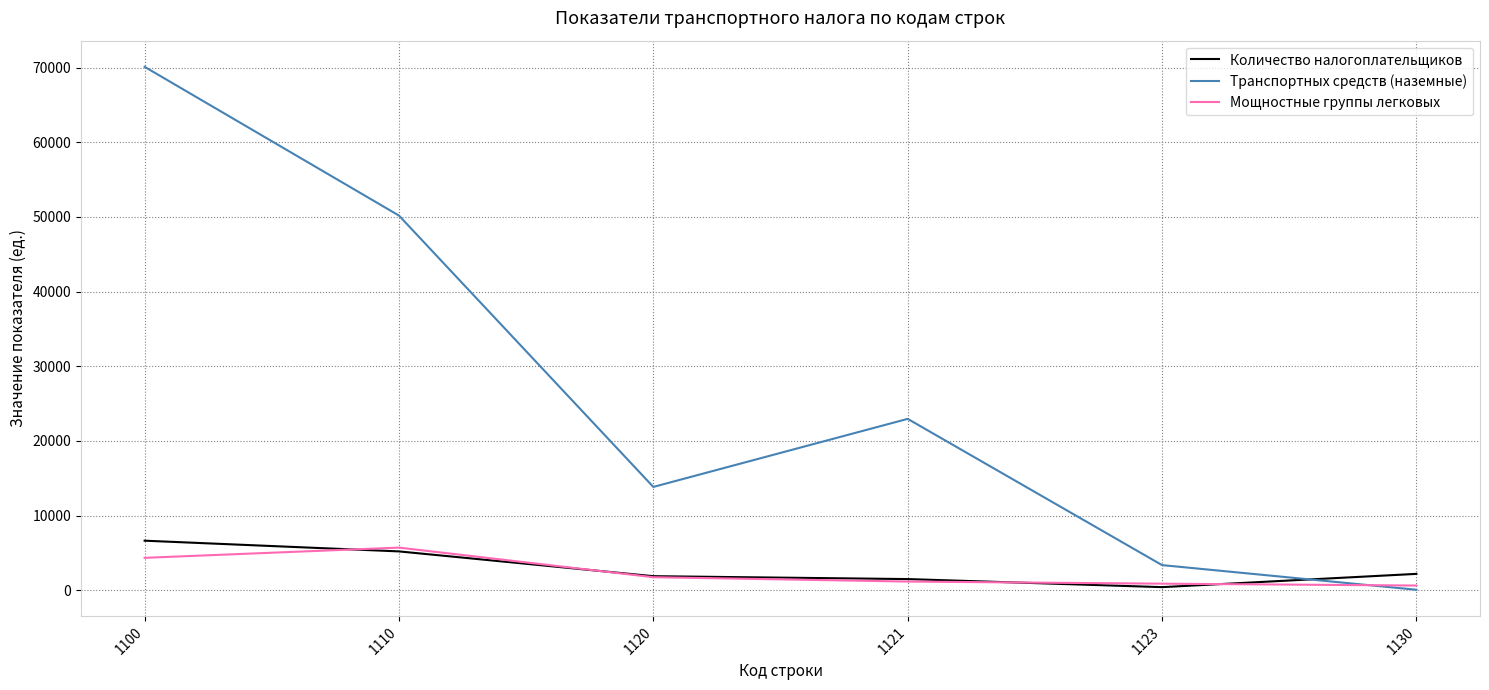

How many times do Количество налогоплательщиков and Транспортных средств (наземные) cross each other?

1